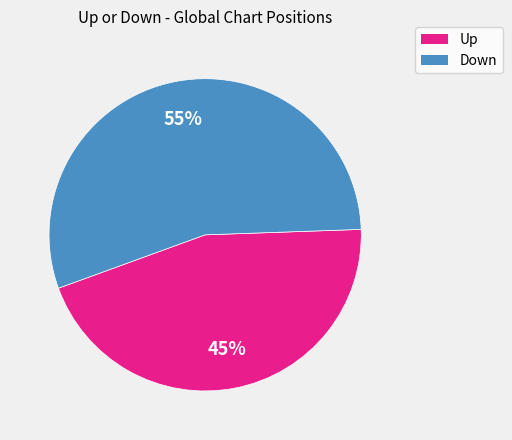

To the nearest percent, what is the average slice percentage?

50%